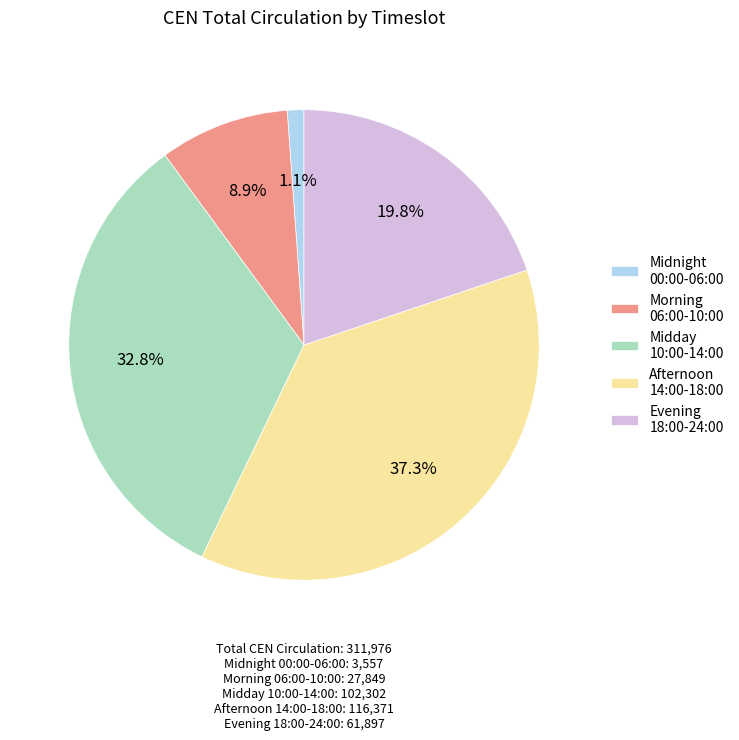

Does any single category account for the majority?

No